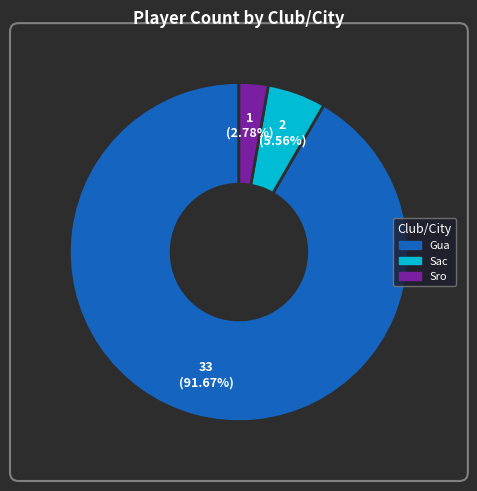

Is there a majority slice in this chart?

Yes